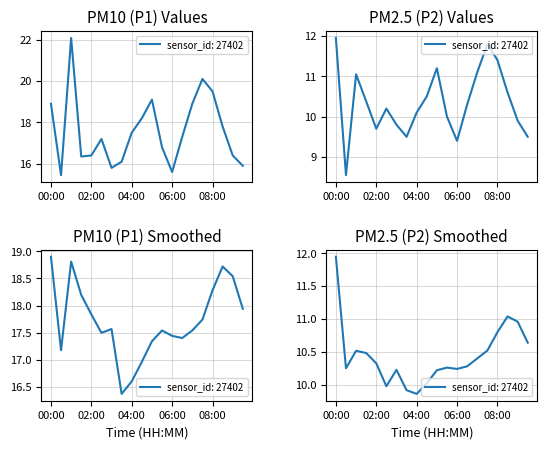

Rank the series by their maximum value, from lowest to highest.

P2, P1